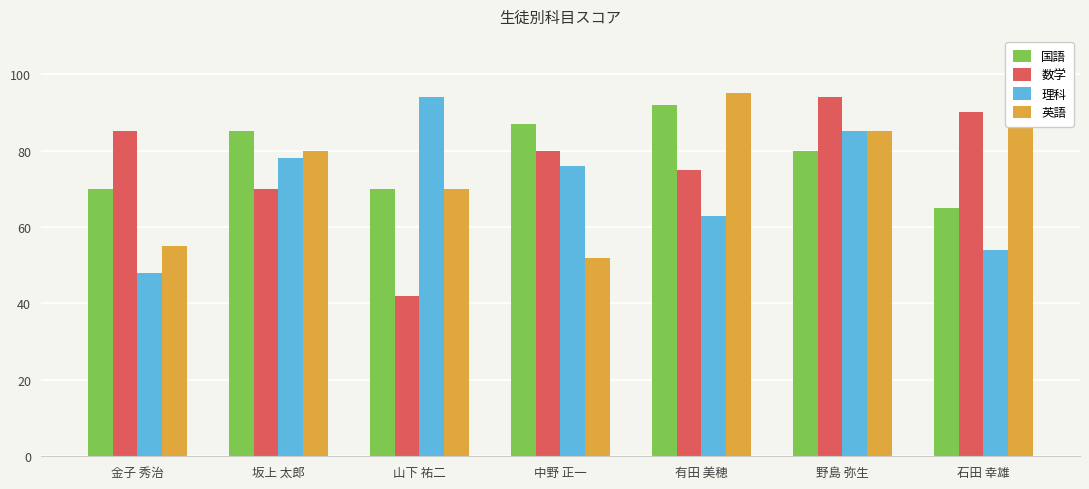

How many 理科 values are between 54 and 85?

5